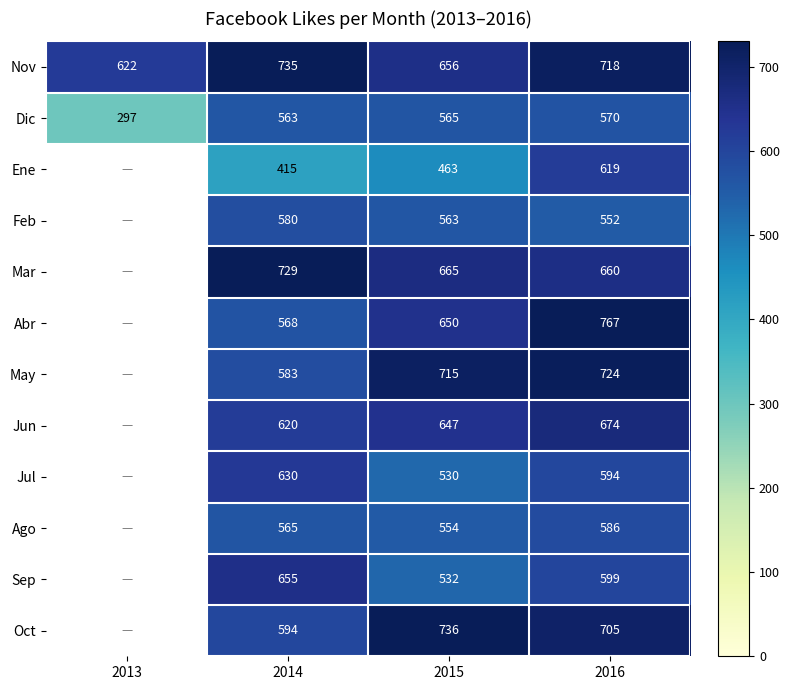

Between 2014 and 2015, which series saw the biggest shift?

Oct